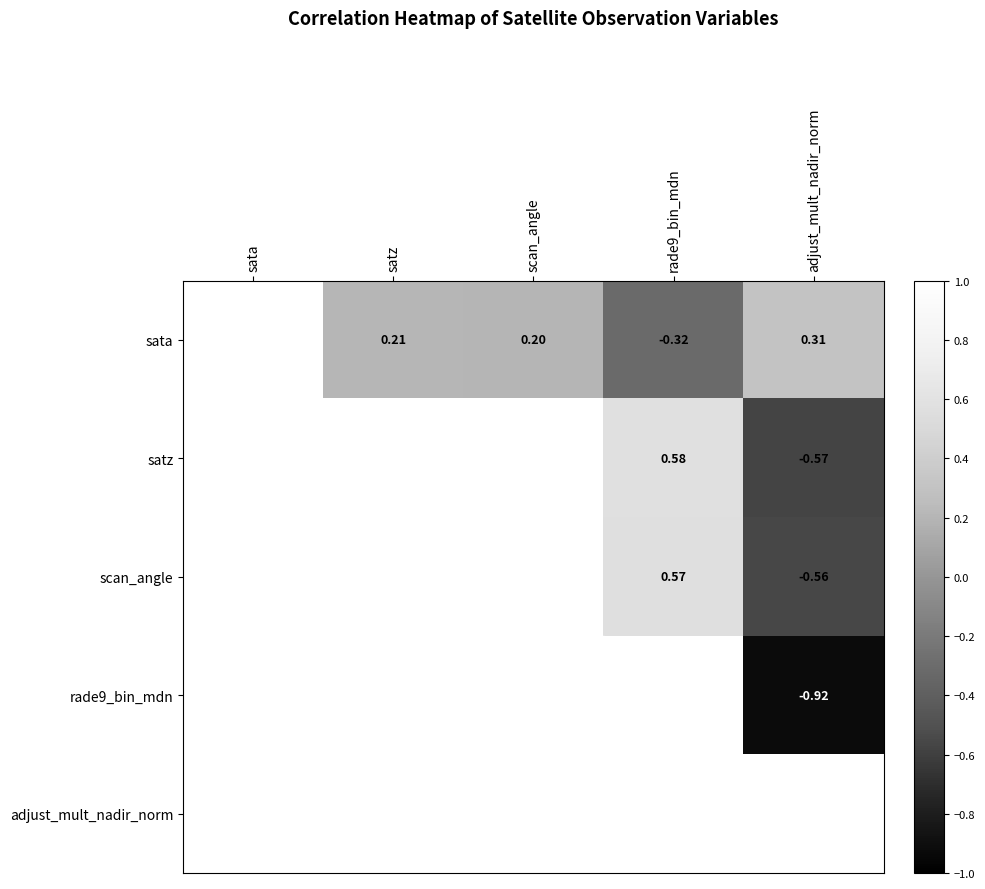

Which has a higher value, satz or sata?

sata